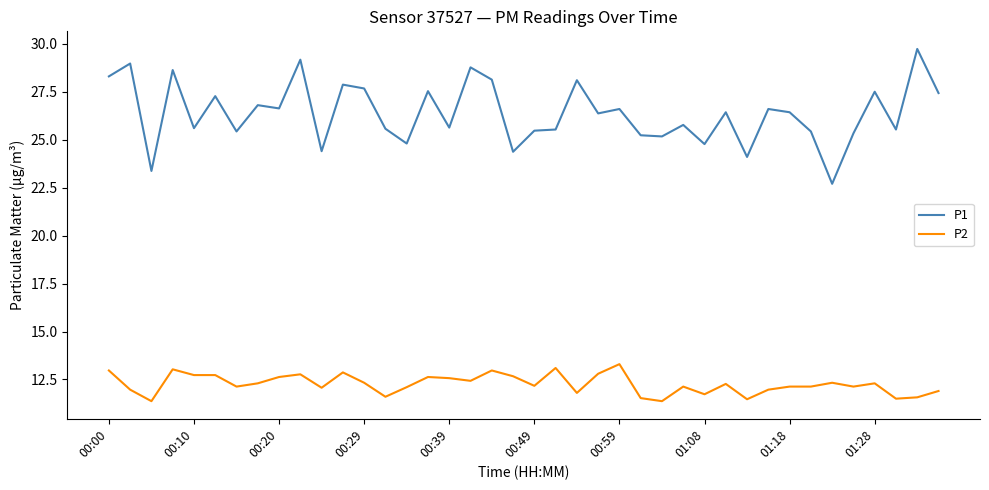

True or false: P1 and P2 cross at least once.

False